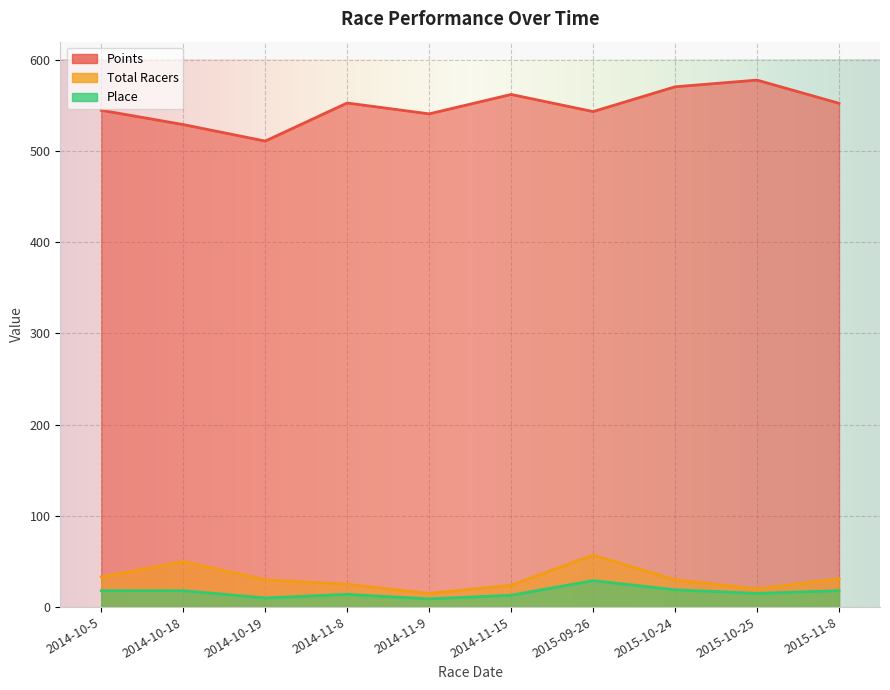

True or false: Total Racers has a value of 21.8 at 2015-09-26.

False